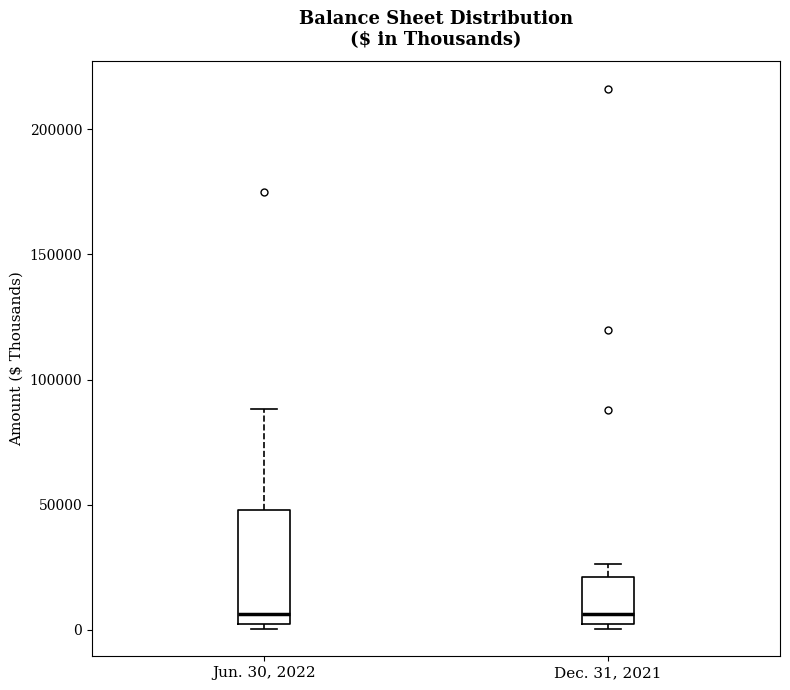

Where does the upper whisker of the box for Dec. 31, 2021 end on the y-axis? The values are not printed on the chart, so give them approximately, as read against the axis.

25000